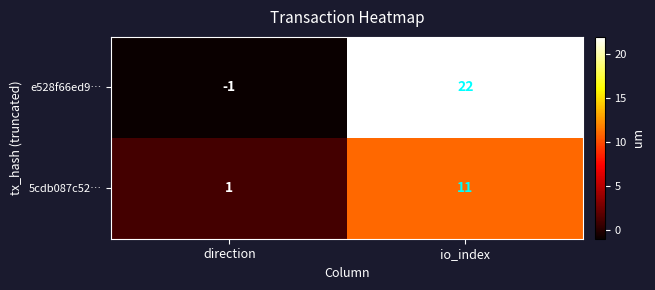

Which category has the highest value across all series?

io_index